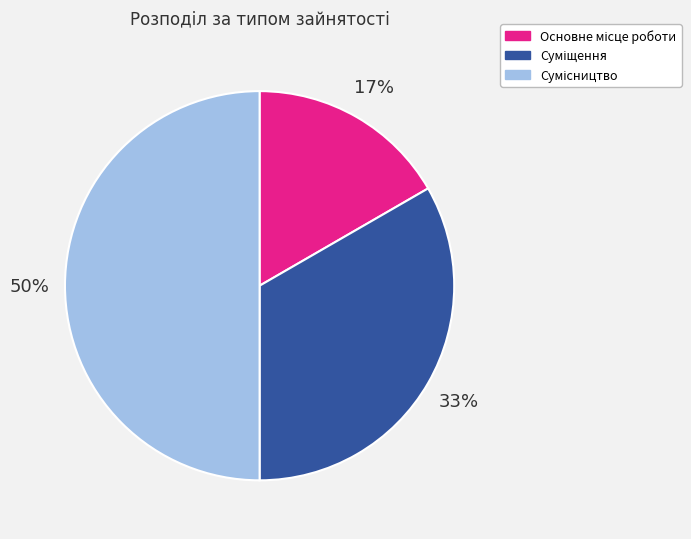

How many segments does this pie chart have?

3